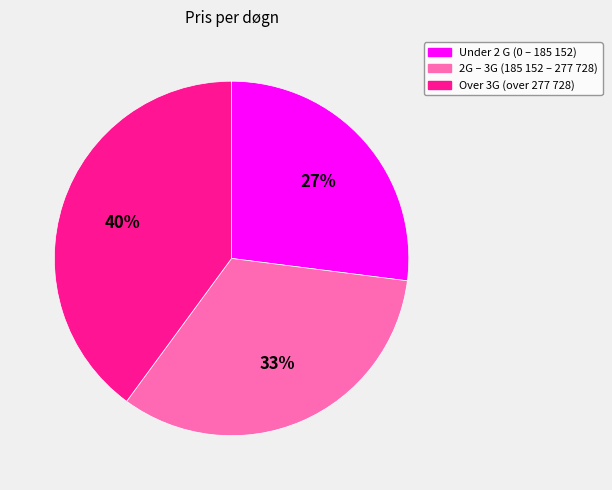

Do 2G – 3G (185 152 – 277 728) and Over 3G (over 277 728) together represent more than half of the pie?

Yes